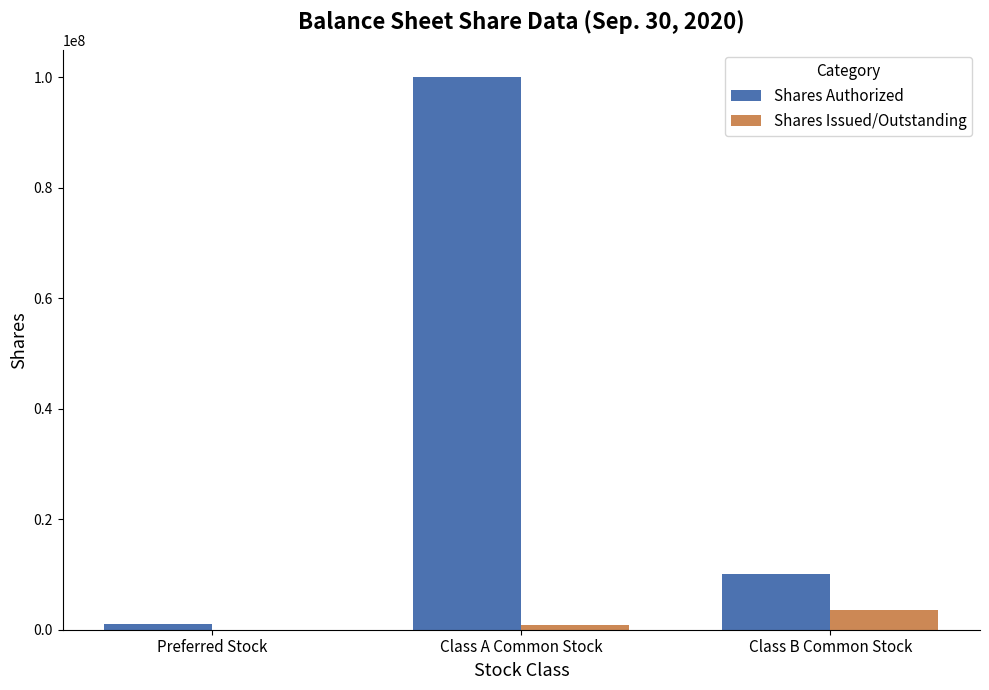

Is the value of Shares Issued/Outstanding at Preferred Stock greater than the value of Shares Authorized at Preferred Stock?

No